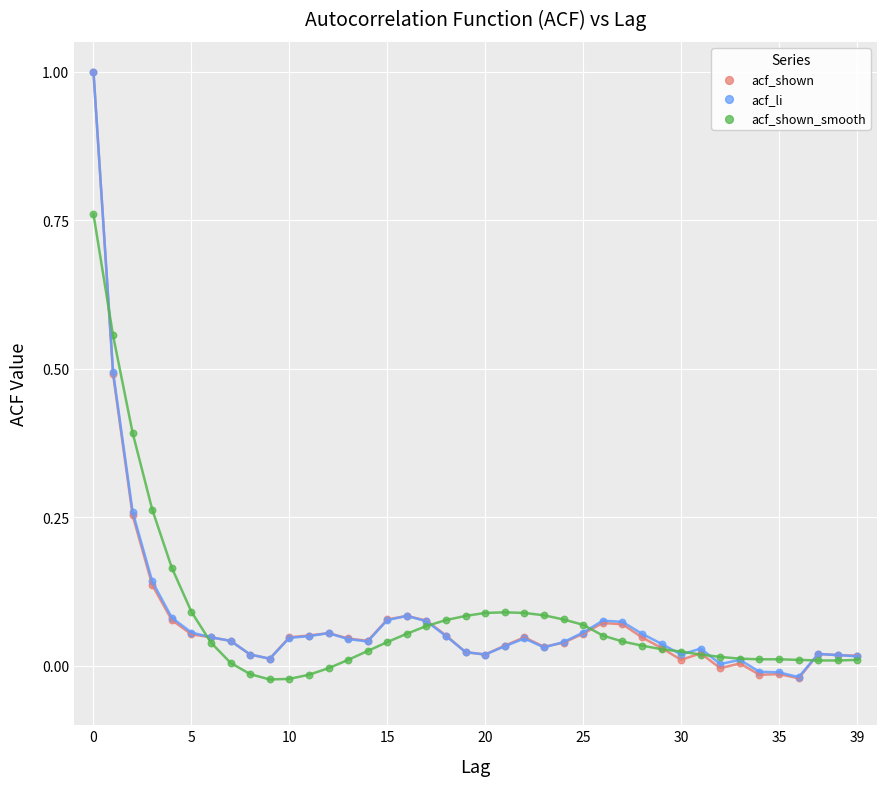

Which series has the largest Y range (max minus min)?

acf_shown